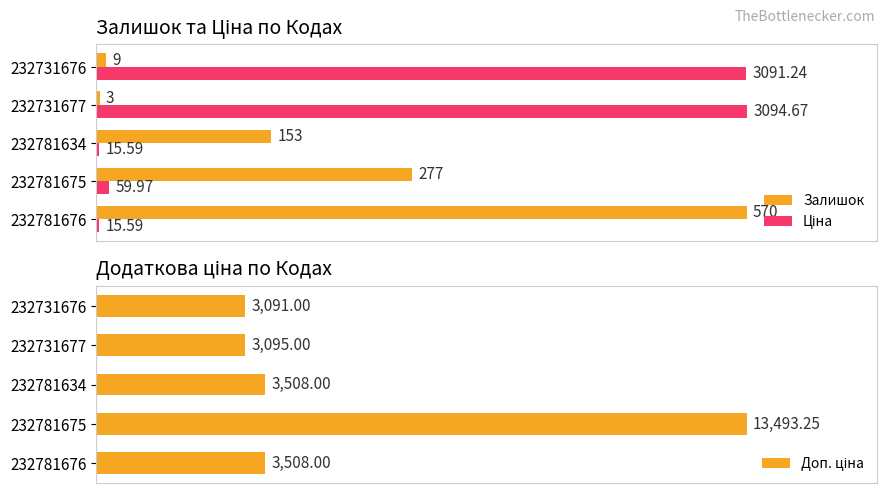

What is the difference between the maximum and minimum values in the Доп. ціна series?

77.1